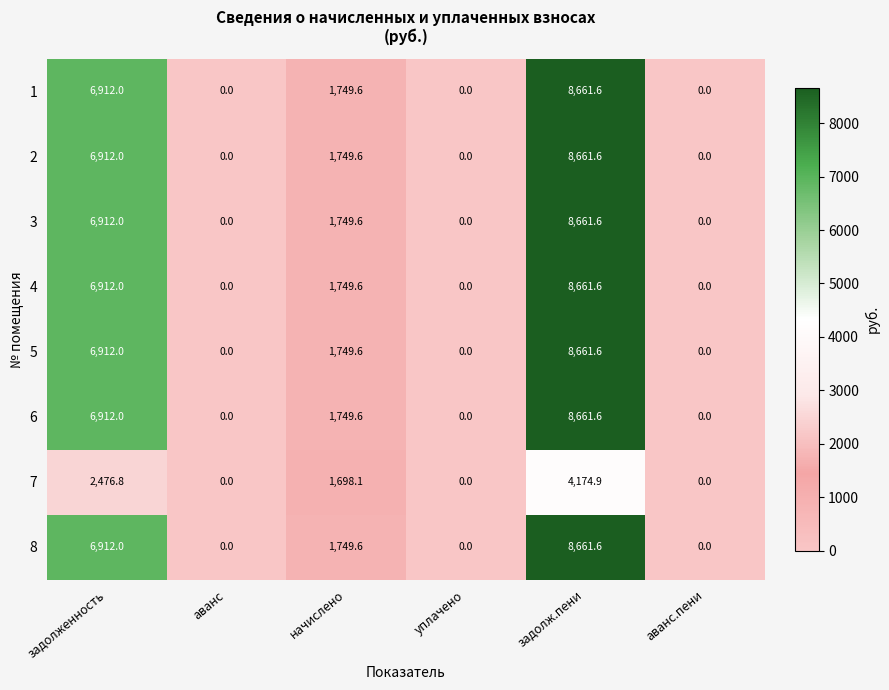

How many data points in 2 are above 1749?

3